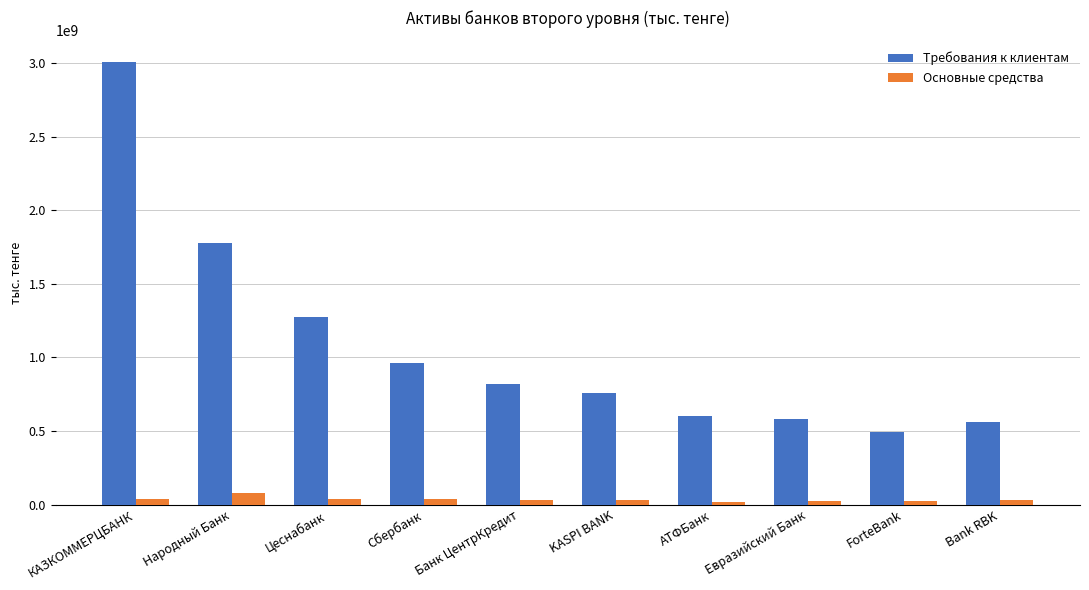

At which category does the chart reach its peak across all series?

КАЗКОММЕРЦБАНК